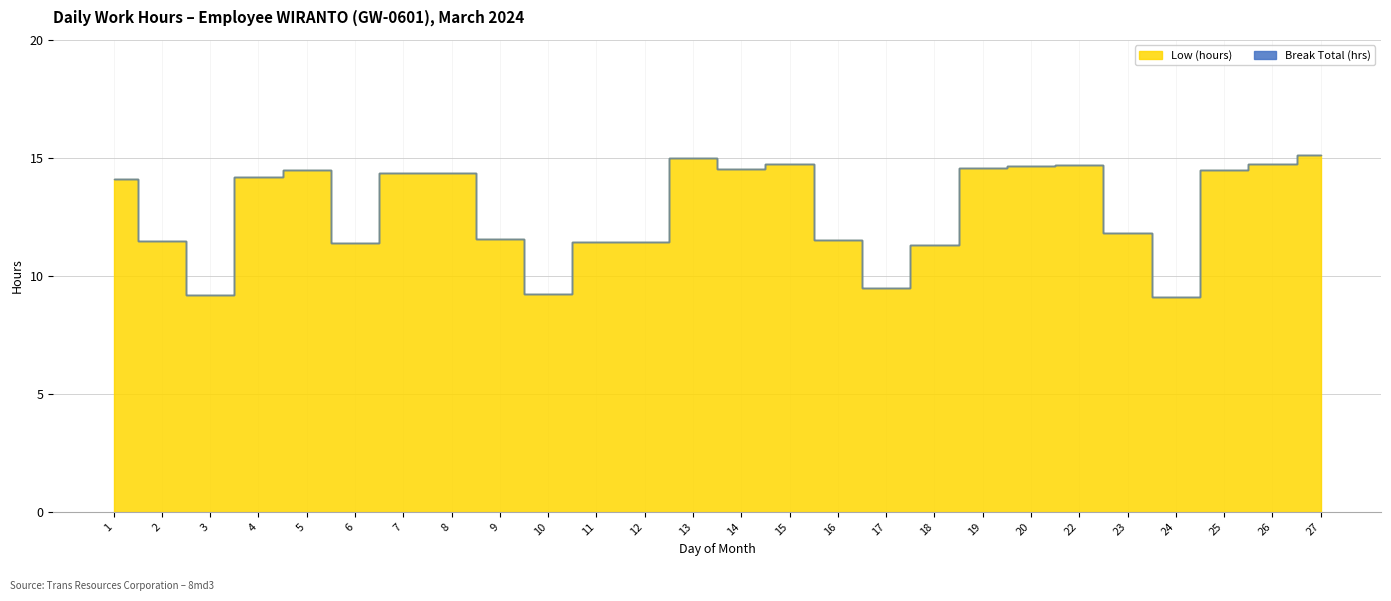

Which category has the highest value across all series?

27